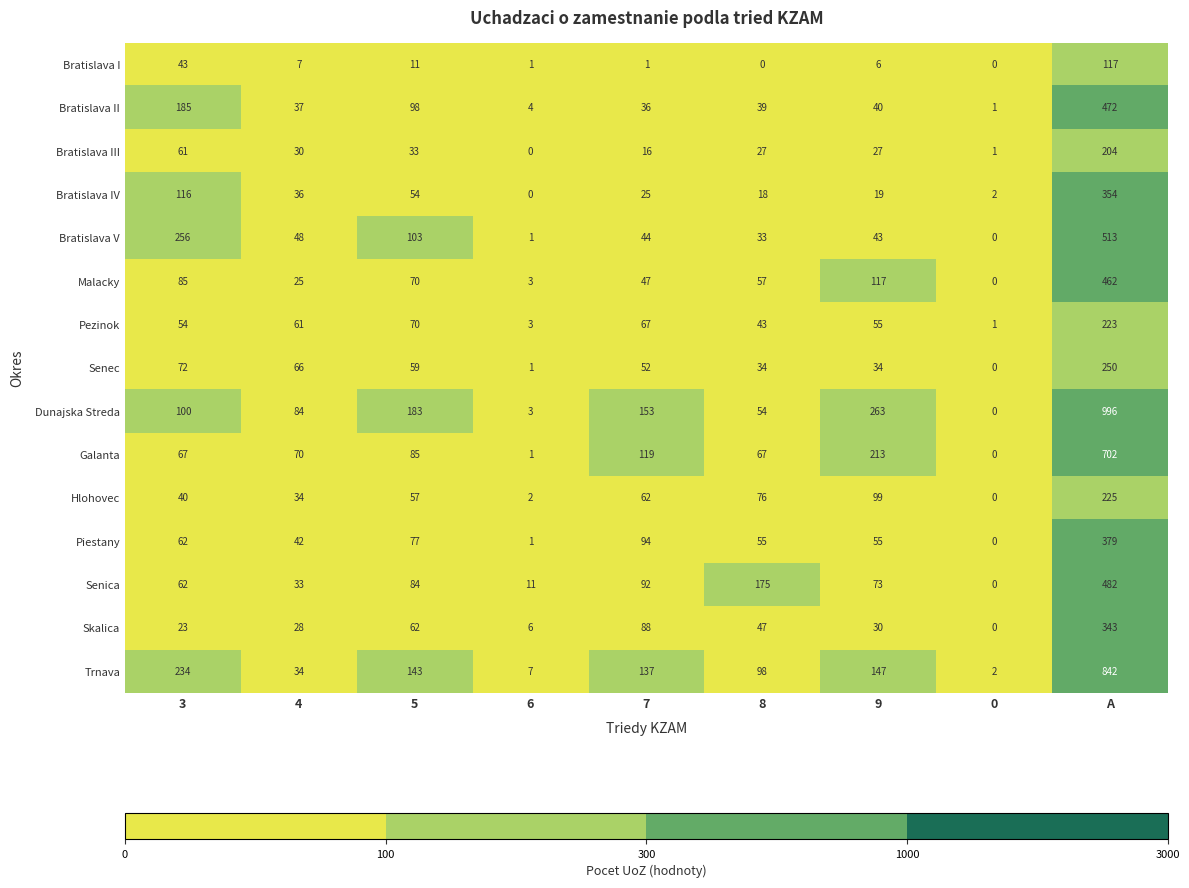

The value of Piestany at 3 is 62. True or false?

True